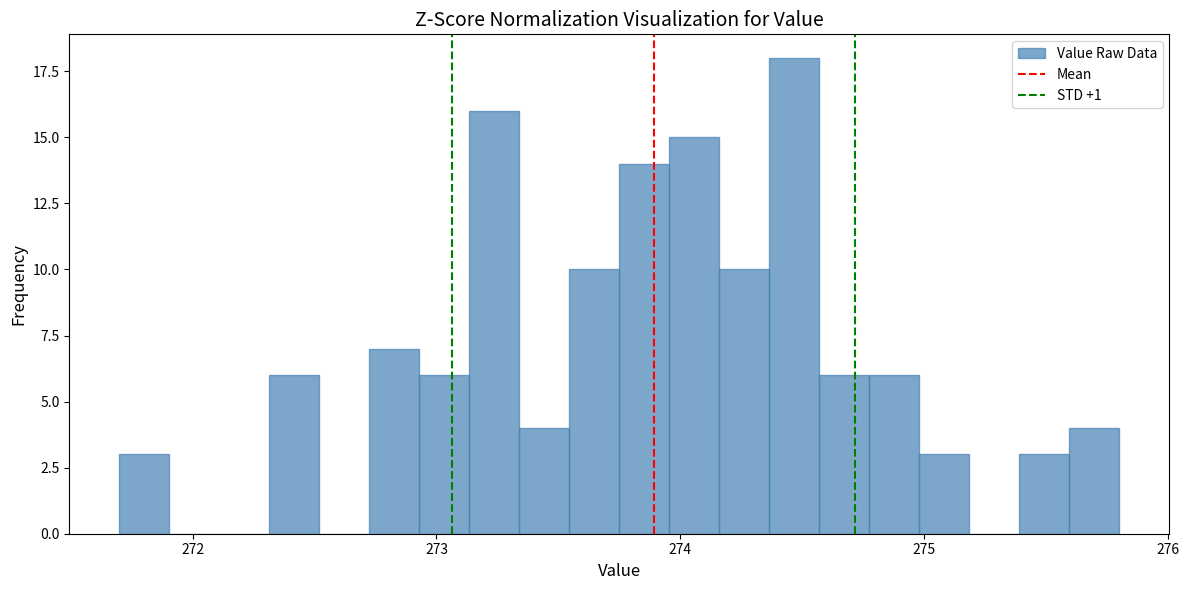

Read against the x-axis, roughly where is the centre of the tallest bar?

274.5